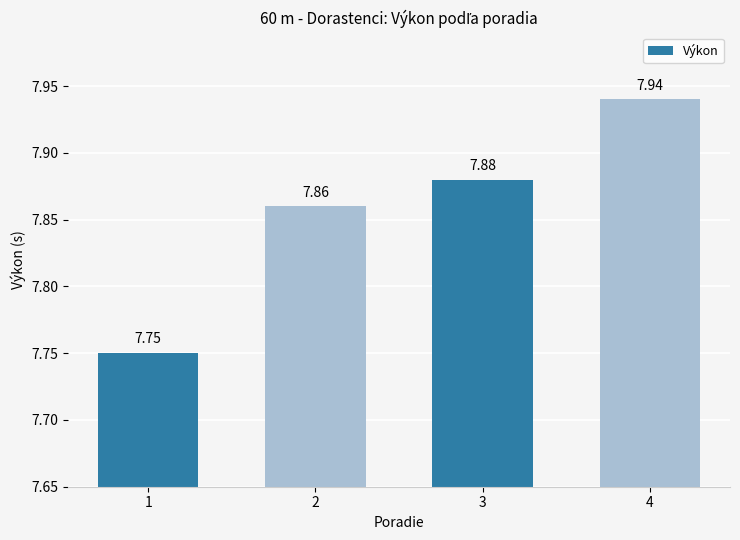

What is the change in value from 2 to 4?

+0.1